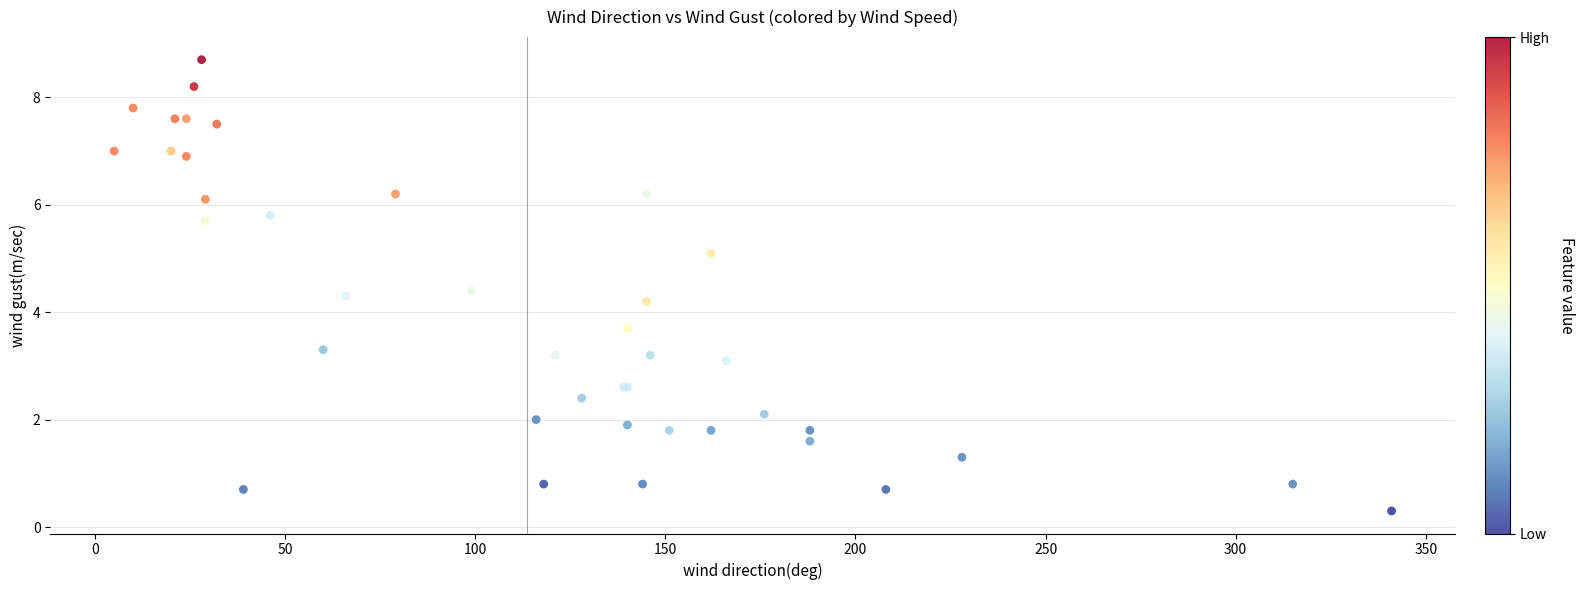

What Y value in the scatter plot is closest to 4?

4.2